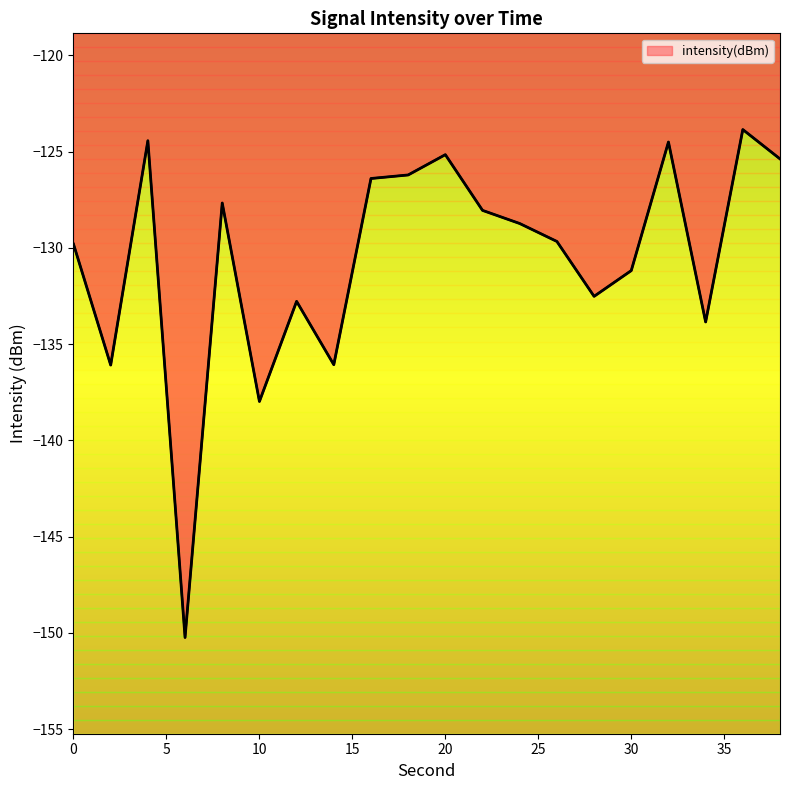

Count the number of values greater than -128.

8